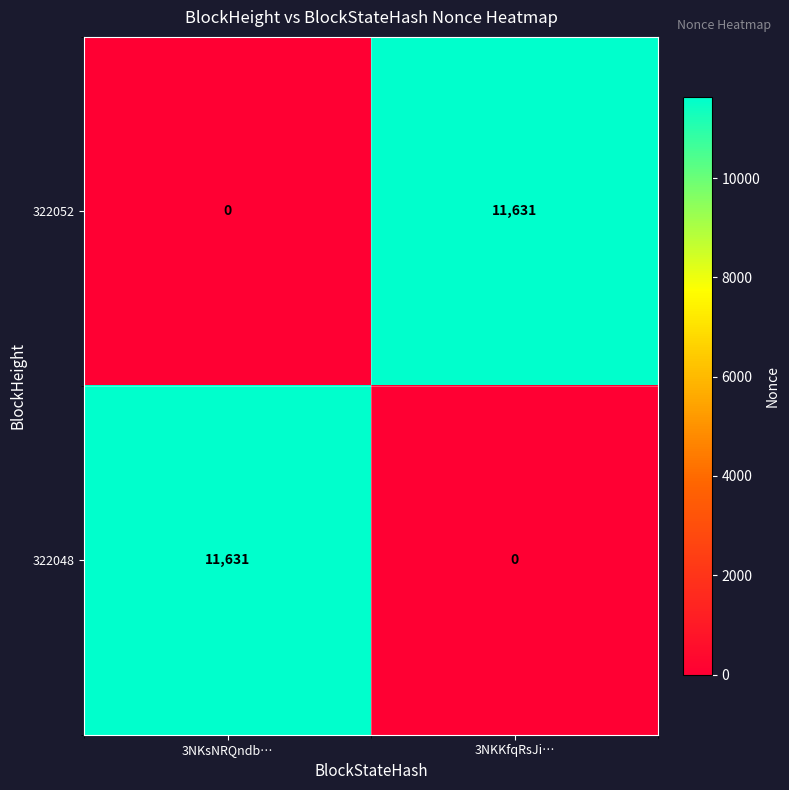

At how many categories does at least one series exceed 6808?

2